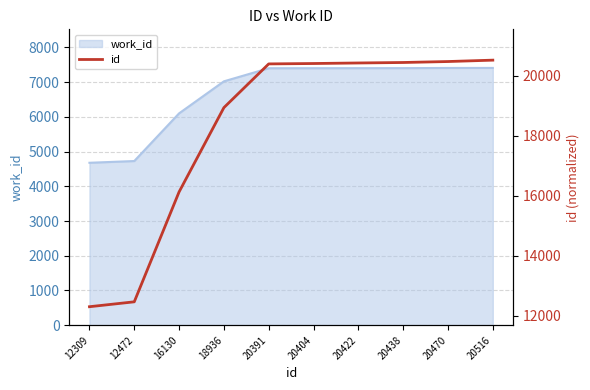

What is the approximate value at 20470, to the nearest 50?

20450